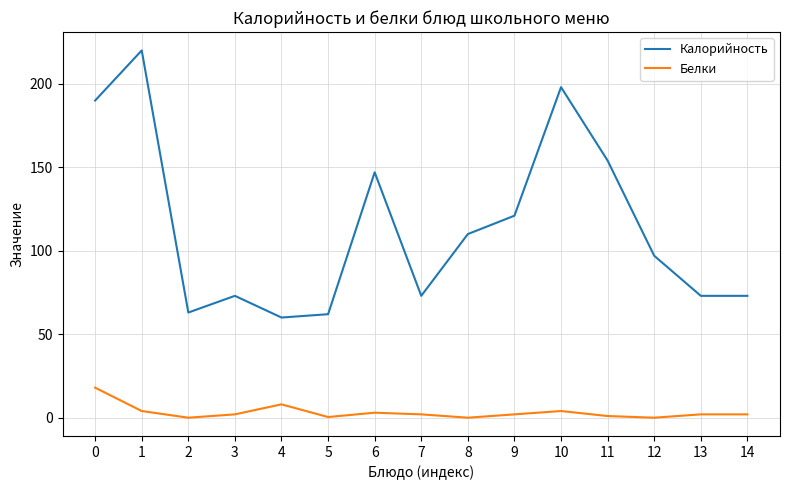

Which series has the largest total across all categories?

Калорийность